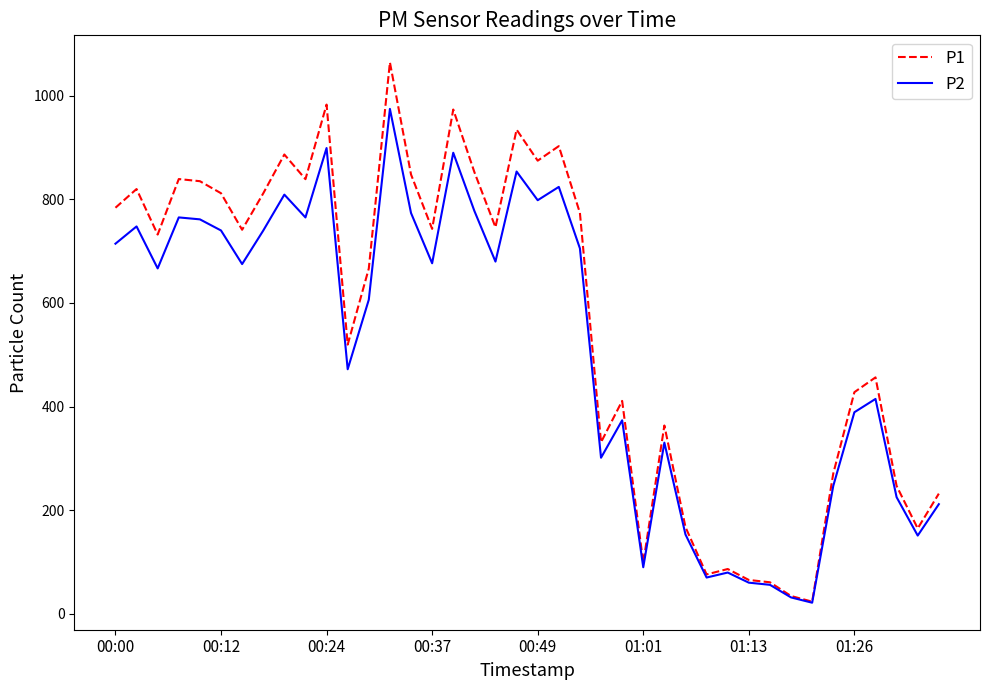

In P1, how many points are higher than both neighbors (excluding endpoints)?

12